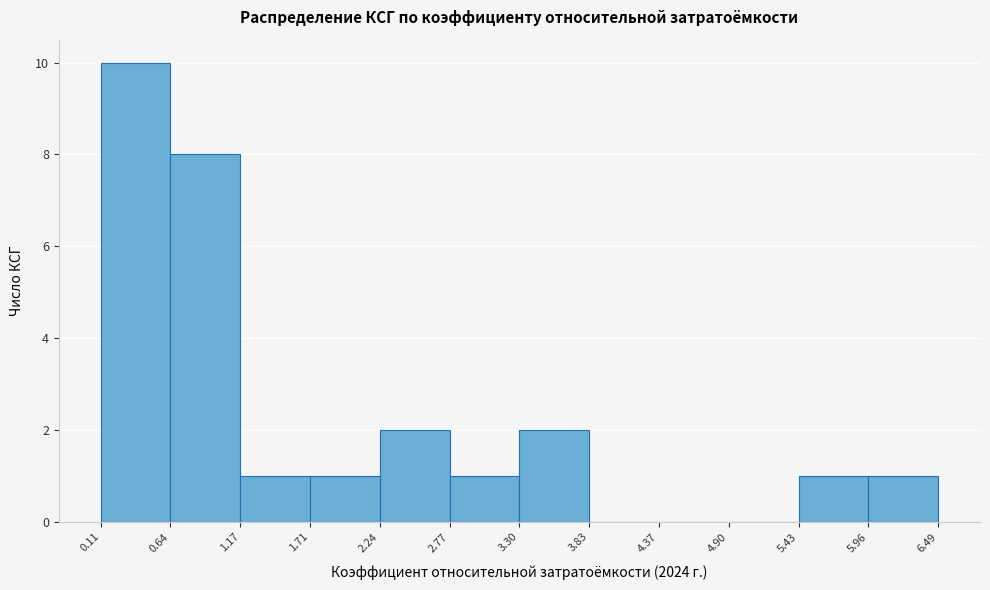

What is the height of the bar covering 5.43 to 5.96 on the x-axis? The values are not printed on the chart, so give them approximately, as read against the axis.

1